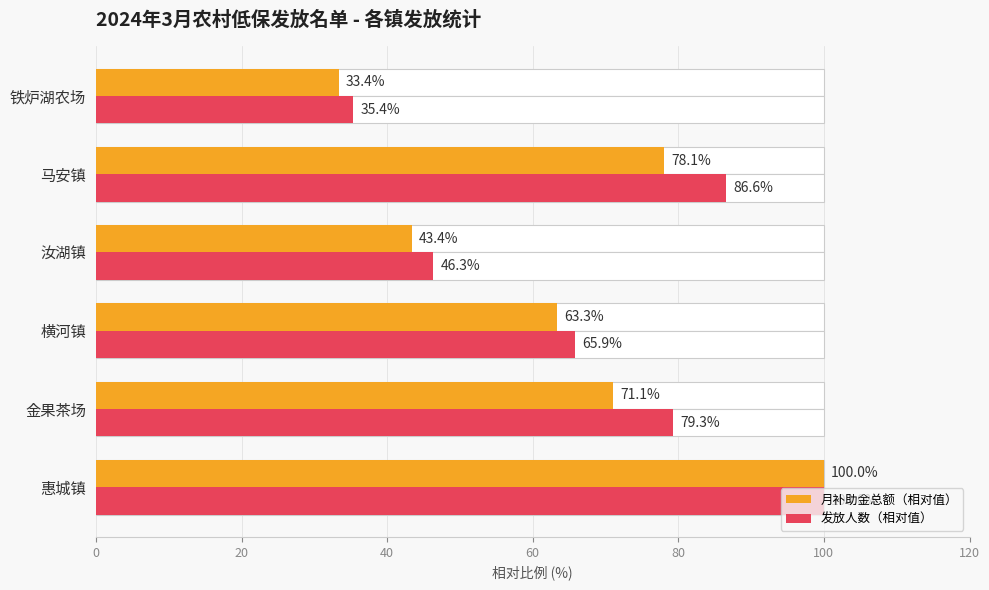

Which series has the largest range (max minus min)?

月补助金总额（相对值）